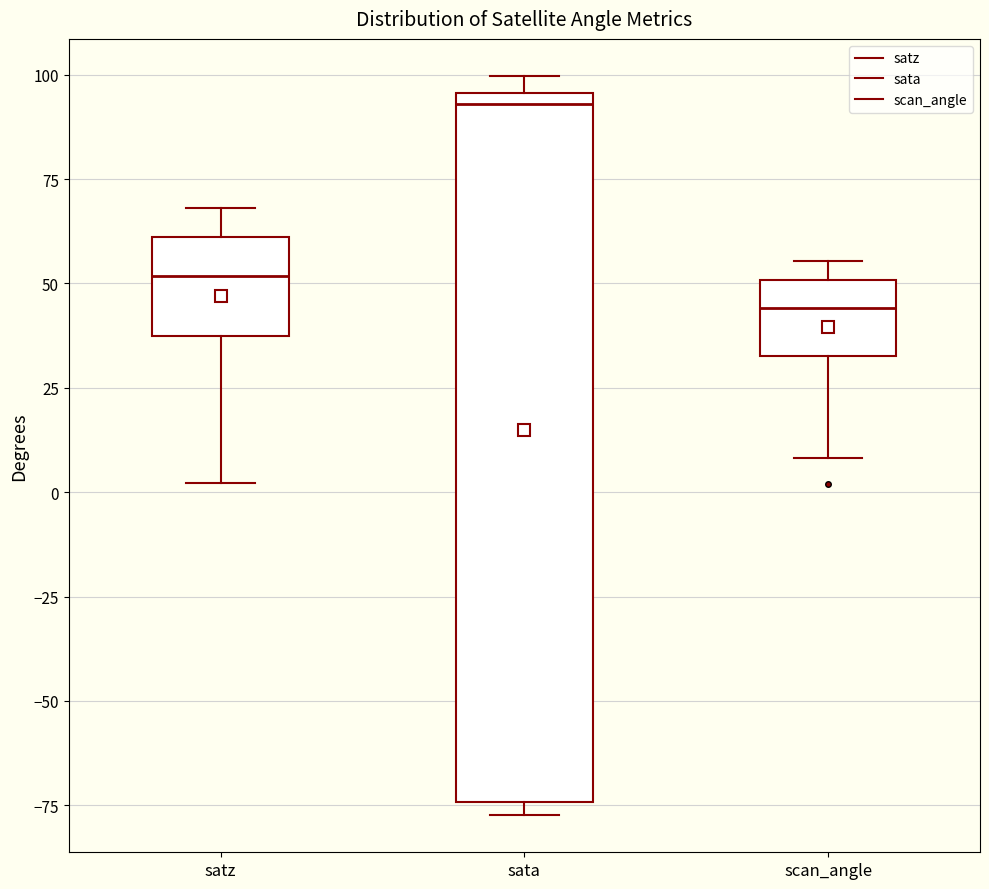

Reading left to right, transcribe this box plot: for each box, give where its median line is, the range the box spans, and where its two whiskers end, as read against the y-axis. The values are not printed on the chart, so give them approximately, as read against the axis.

satz: median 50, box 35 to 60, whiskers 0 to 70
sata: median 95 (just below the box's upper edge), box -75 to 95, whiskers -75 (just below the box's lower edge) to 100
scan_angle: median 45, box 35 to 50, whiskers 10 to 55